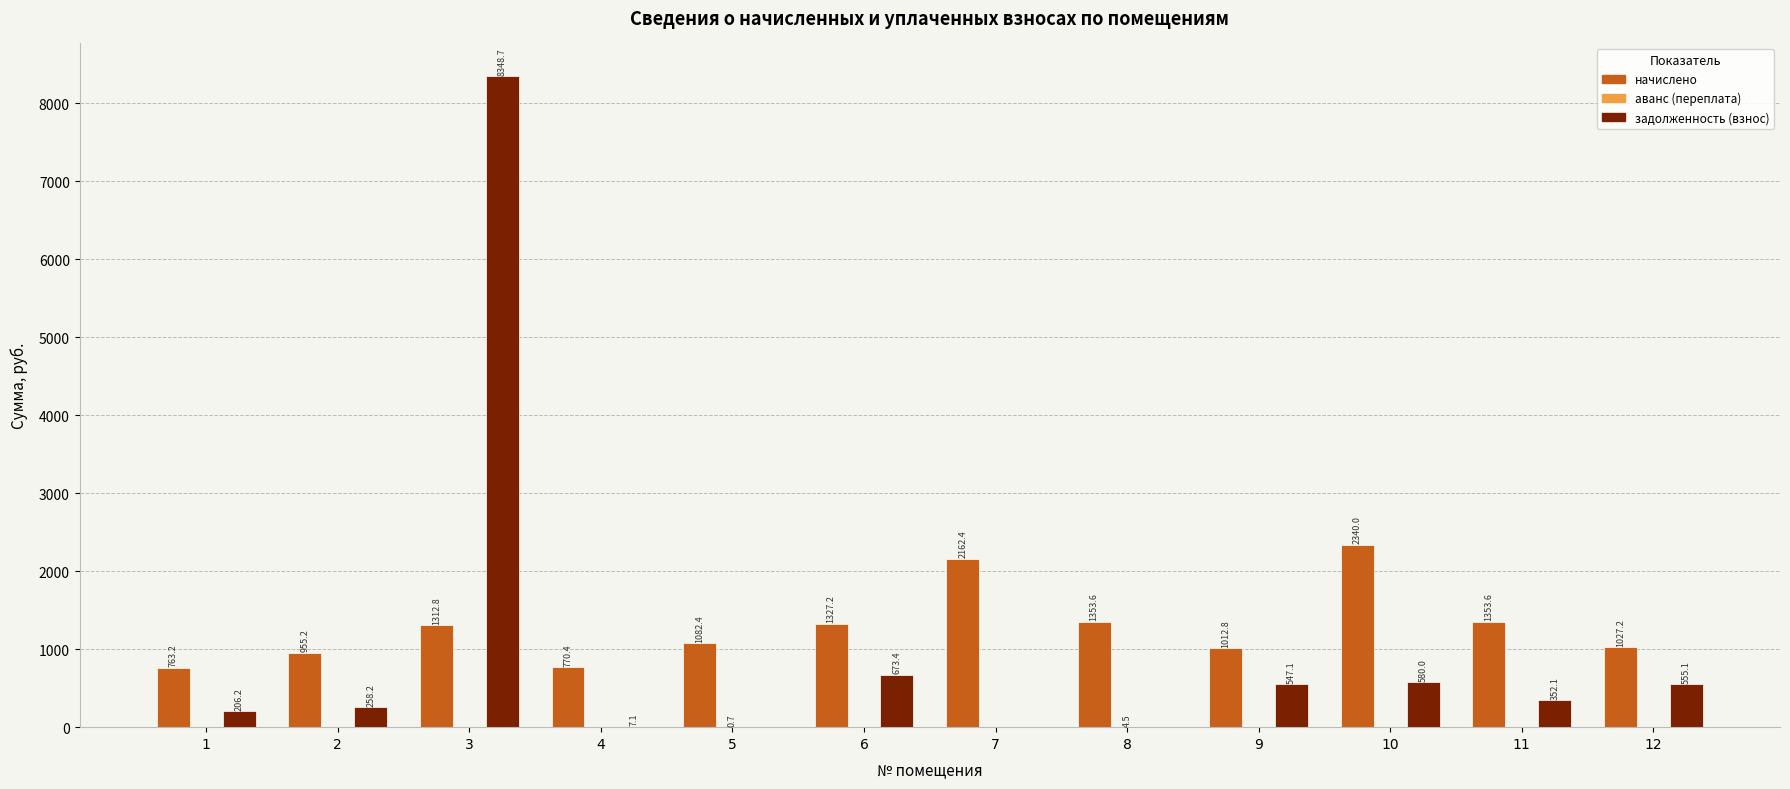

Are the bars horizontal?

No